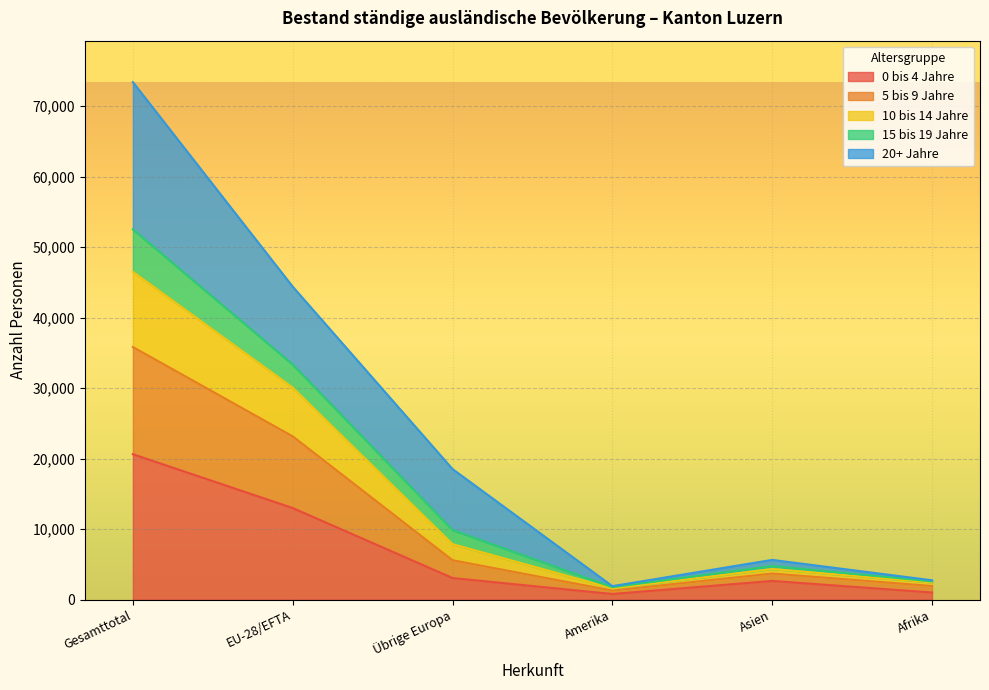

At which label does 0 bis 4 Jahre reach its peak?

Gesamttotal